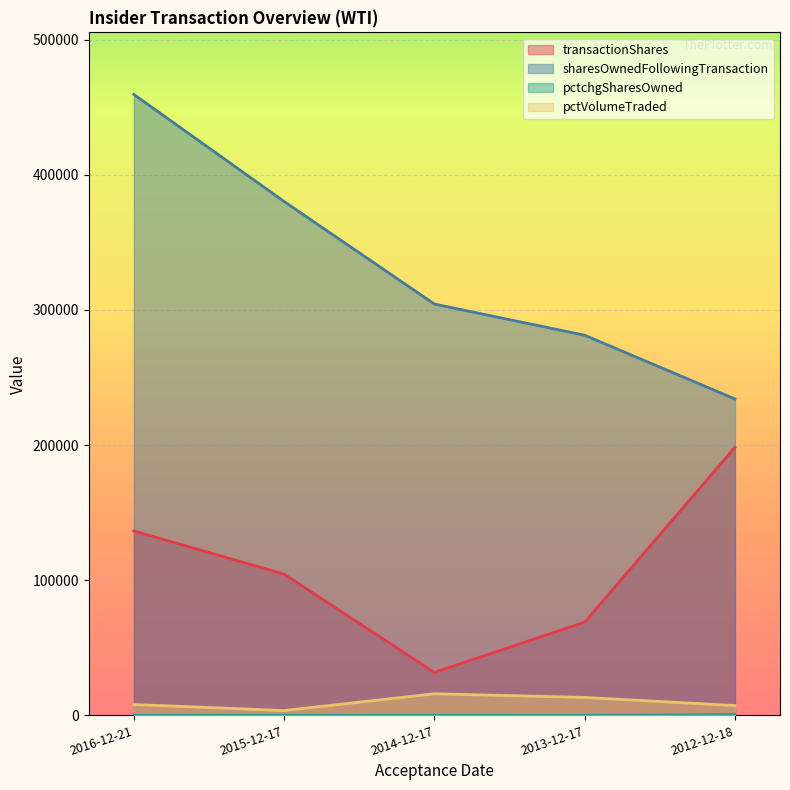

Reading right to left, list all the values displayed in this chart.

transactionShares: 2012-12-18=198333	2013-12-17=68934	2014-12-17=31752	2015-12-17=104464	2016-12-21=136457
sharesOwnedFollowingTransaction: 2012-12-18=234121	2013-12-17=281283	2014-12-17=304351	2015-12-17=380244	2016-12-21=459457
pctchgSharesOwned: 2012-12-18=554	2013-12-17=32	2014-12-17=12	2015-12-17=38	2016-12-21=42
pctVolumeTraded: 2012-12-18=7240	2013-12-17=13265	2014-12-17=15977	2015-12-17=3550	2016-12-21=8018